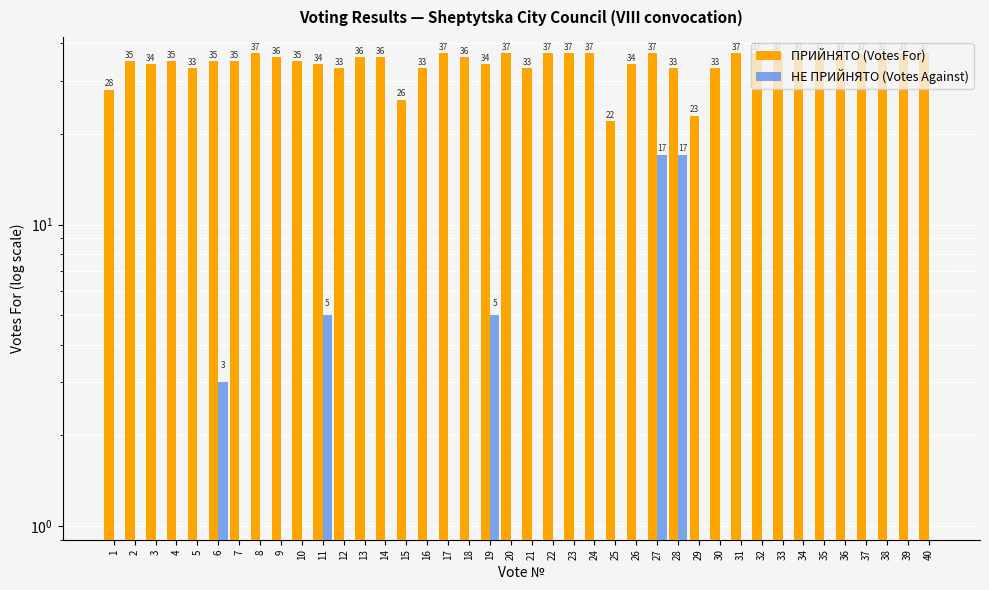

What is the sum of all НЕ ПРИЙНЯТО (Votes Against) values?

47